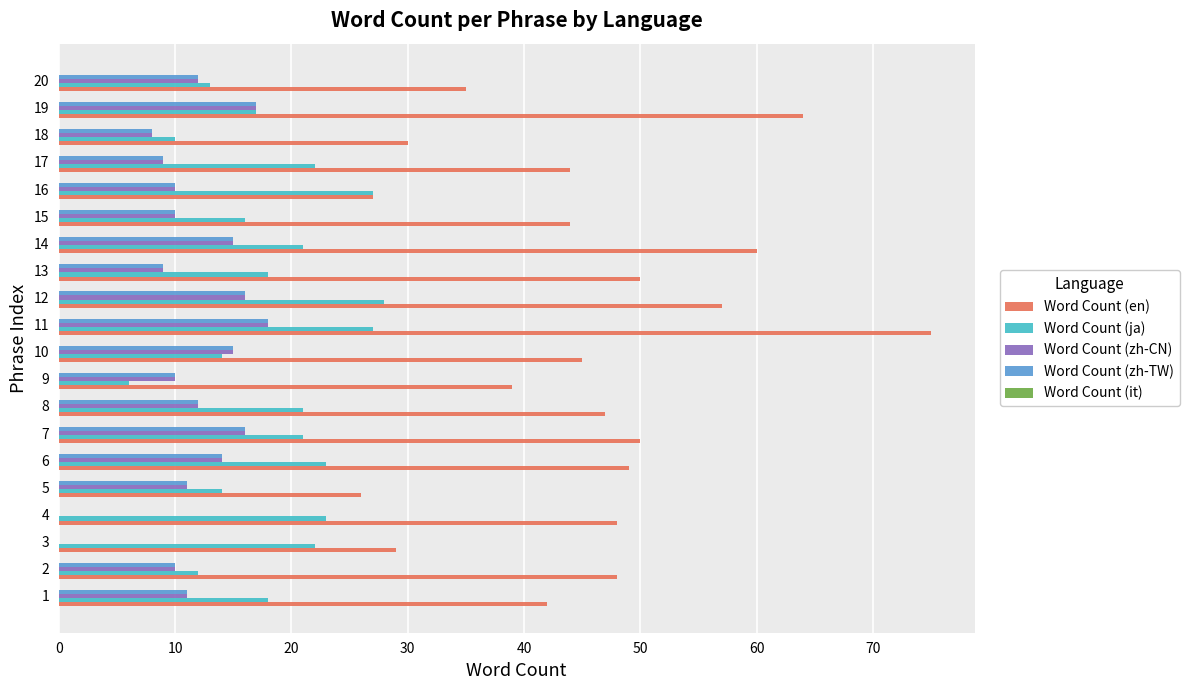

The value of Word Count (ja) at 10 is 14. True or false?

True